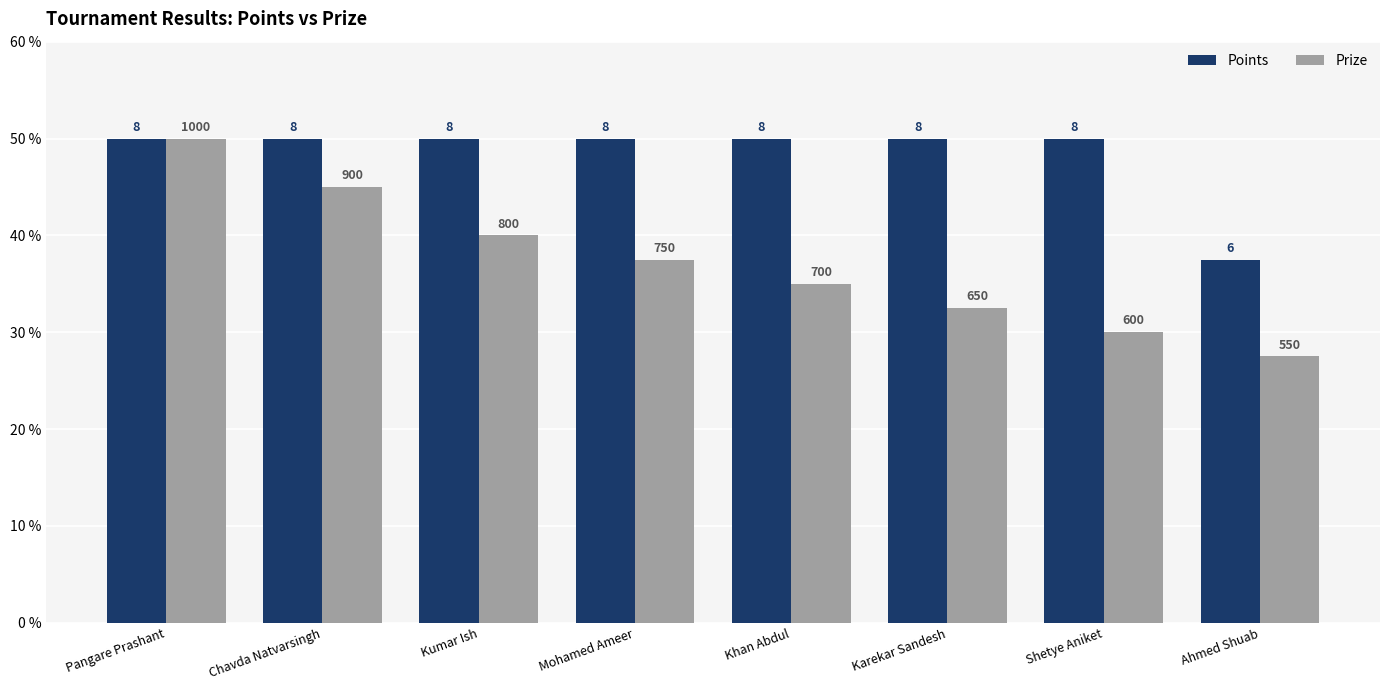

How many bars are there in total?

16